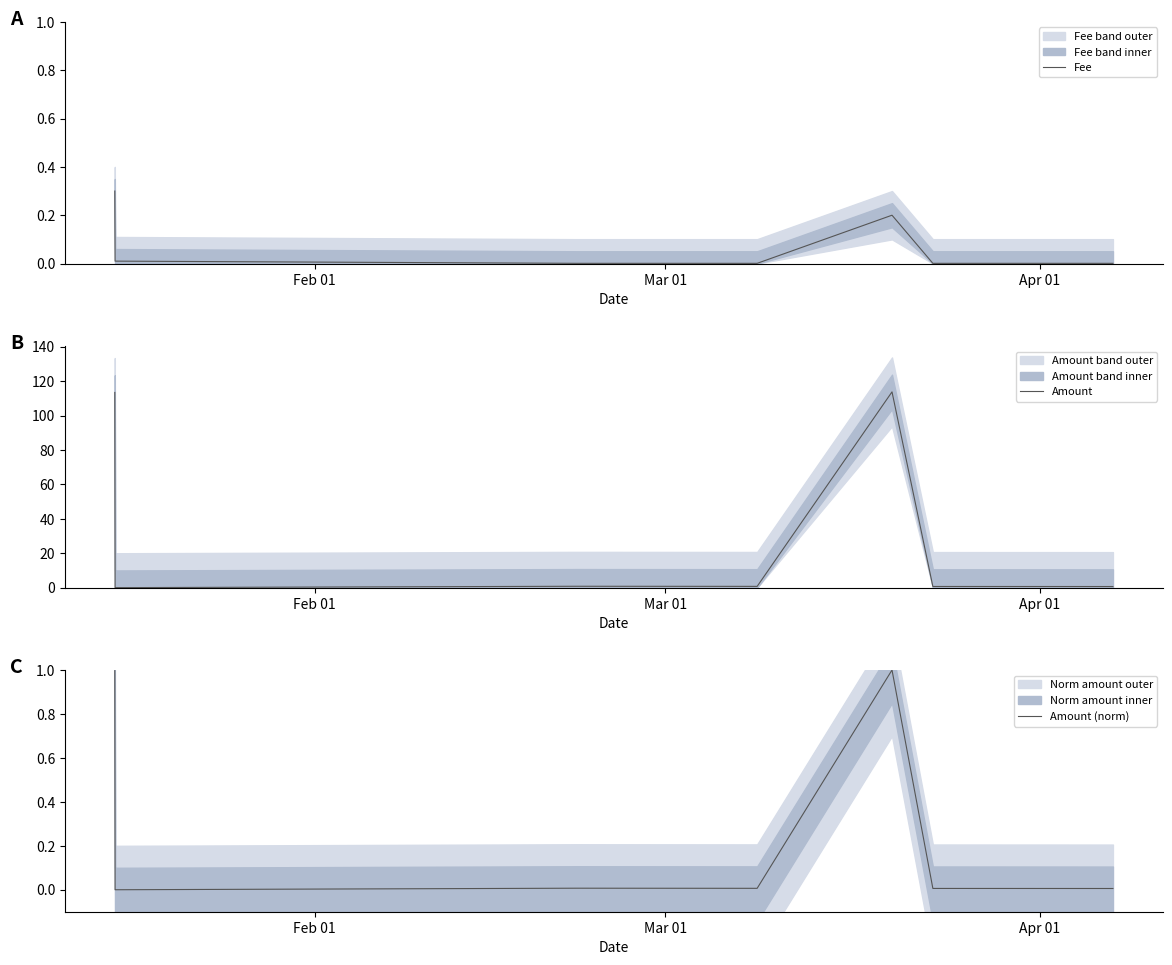

Which series has the widest spread of values?

Amount